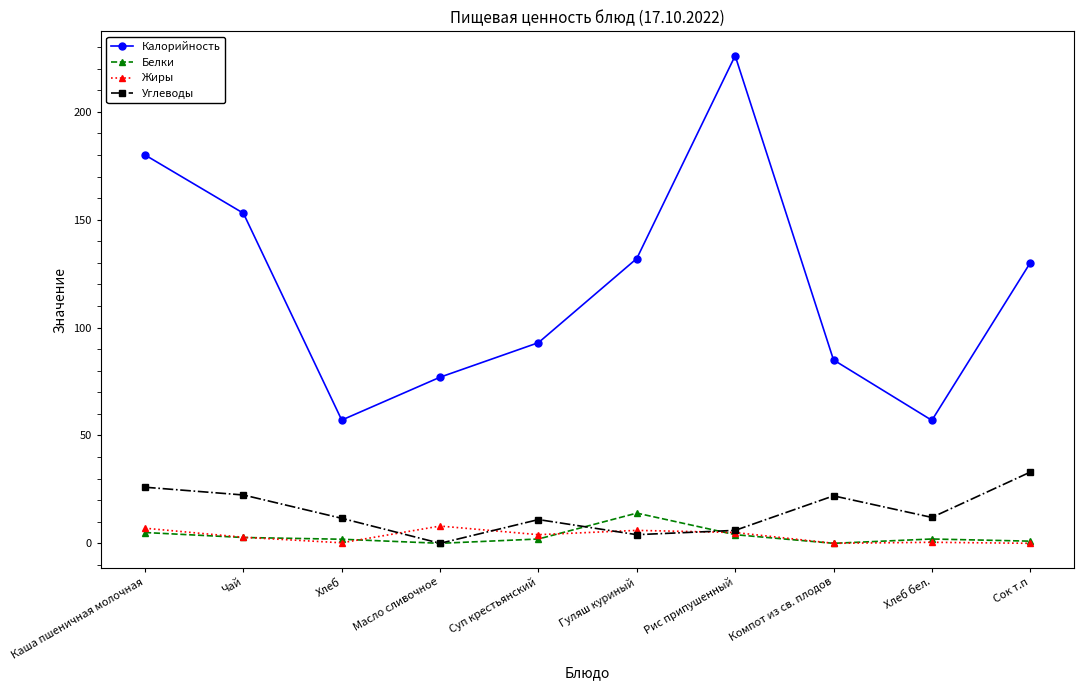

What is the difference between the maximum and minimum values in the Углеводы series?

33.0